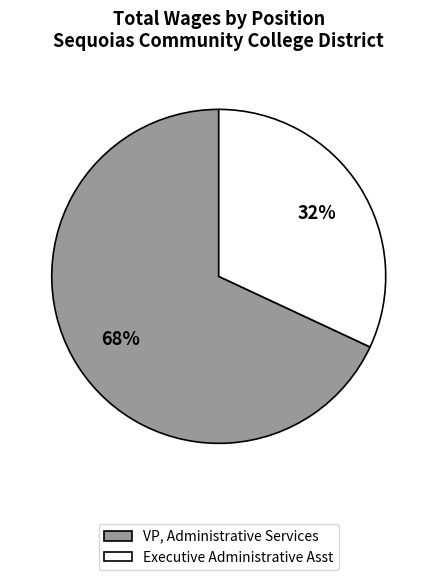

To the nearest percent, what percentage of the pie is Executive Administrative Asst?

32%